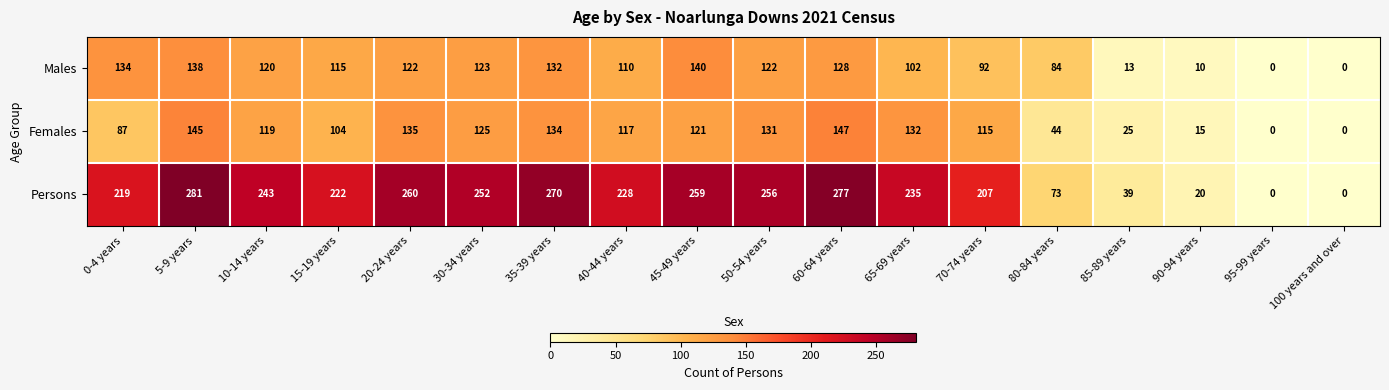

What is the difference between the maximum and minimum values in the Females series?

147